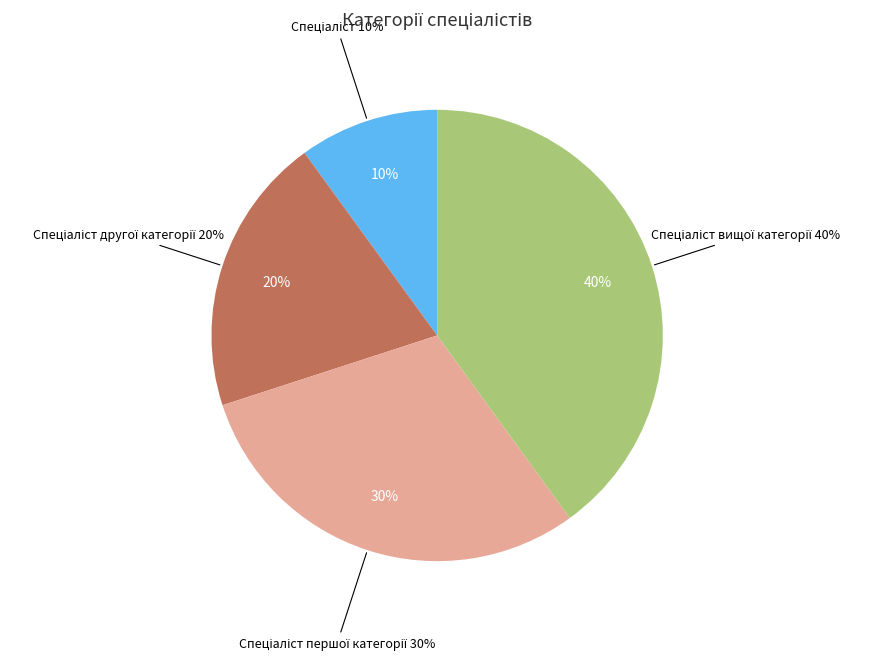

Combined, do Спеціаліст and Спеціаліст другої категорії account for over 50%?

No